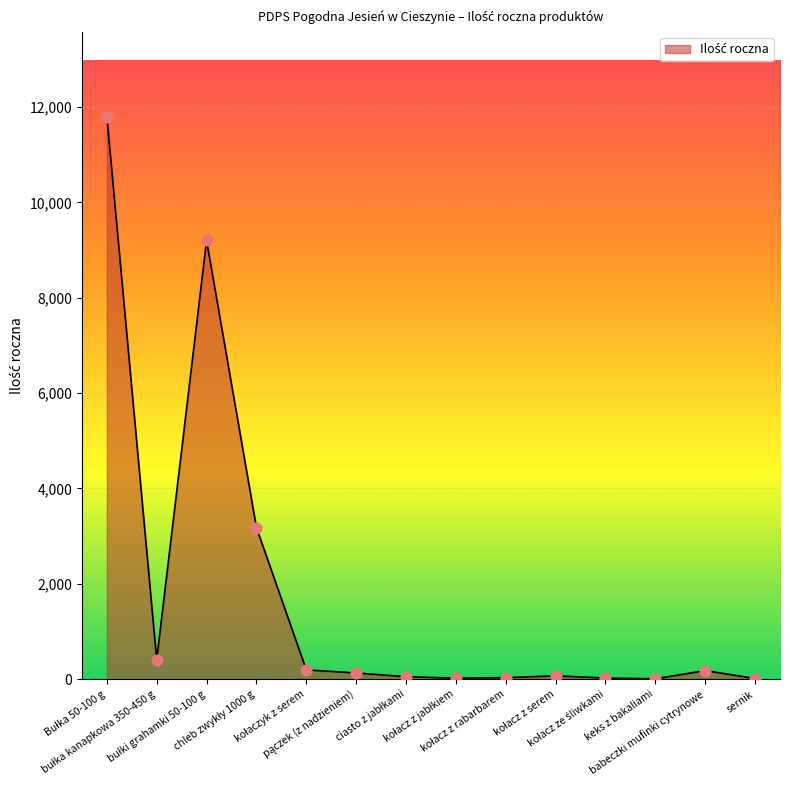

What is the difference between the maximum and minimum values?

11792.5